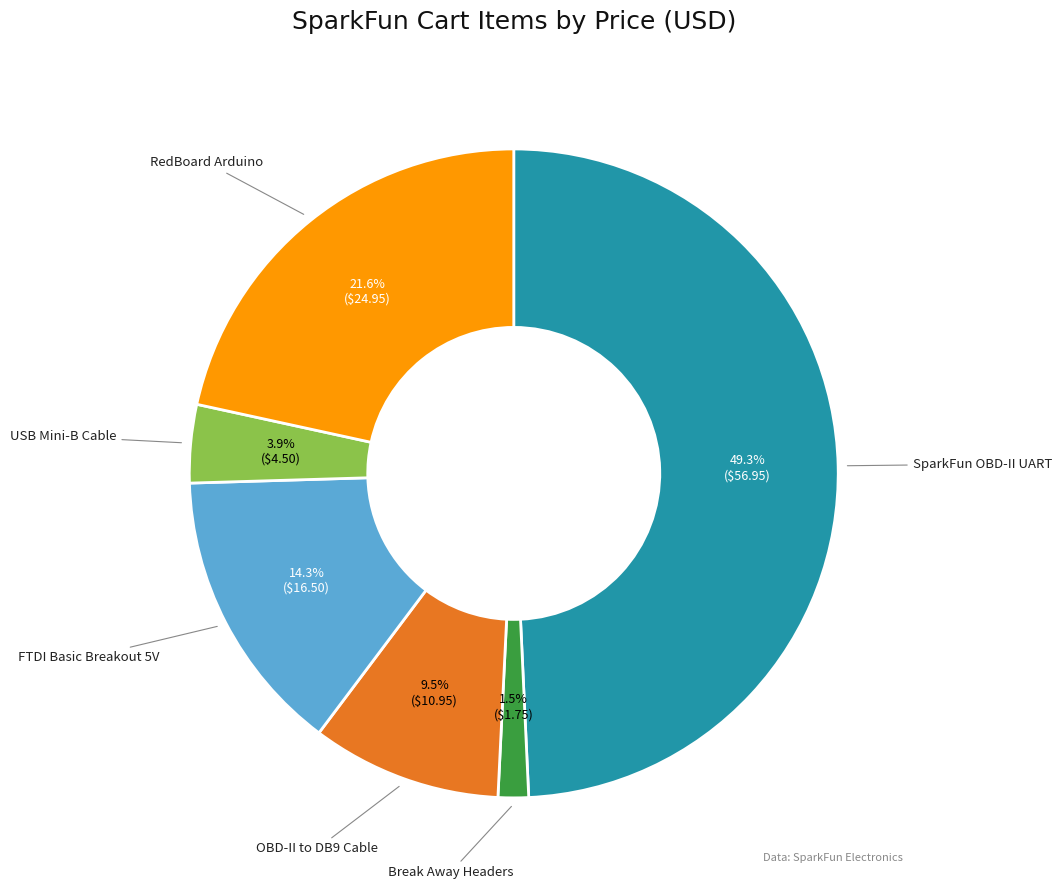

Does any single category account for the majority?

No